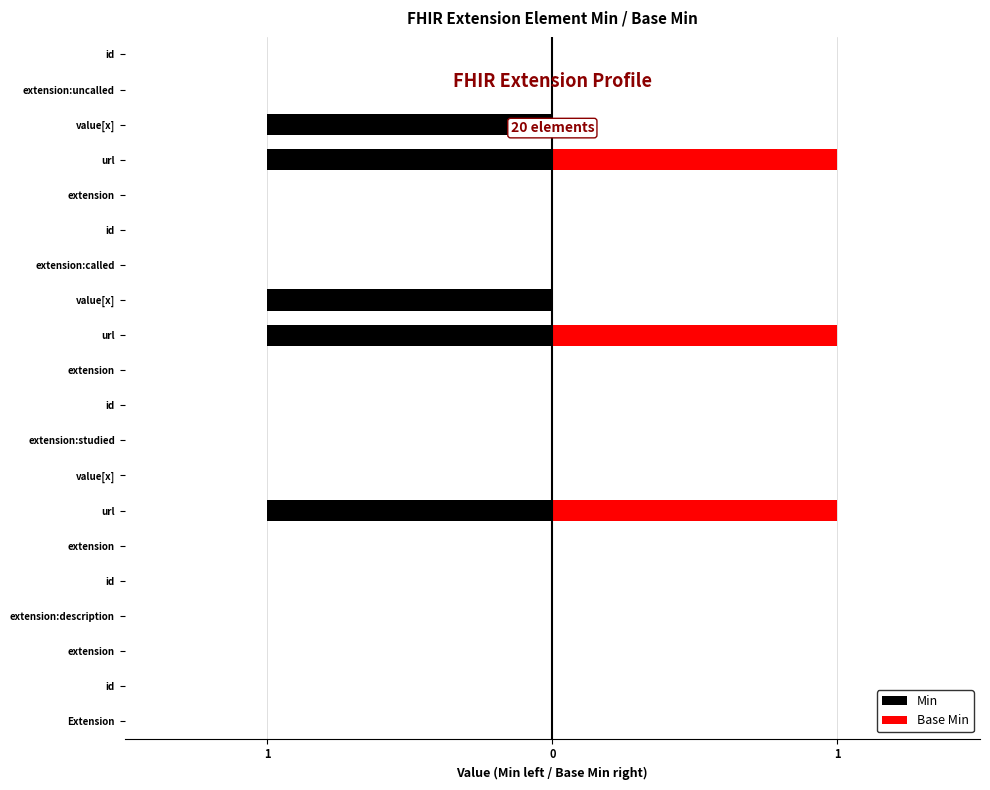

Which series has the largest range (max minus min)?

Min